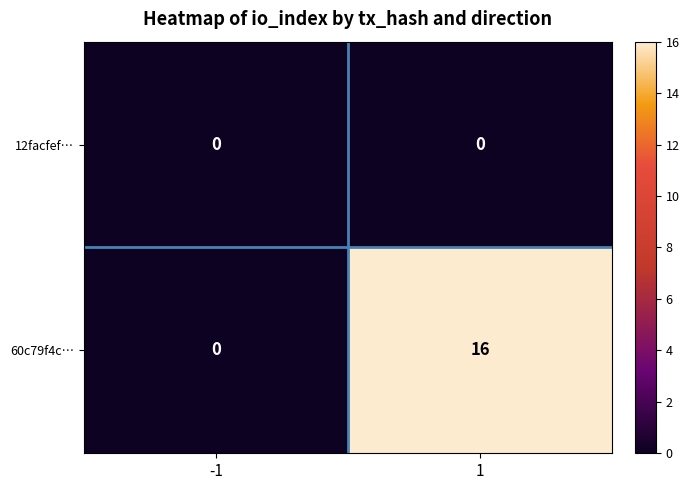

Reading left to right, transcribe all the data shown in this chart.

12facfef…: -1=0	1=0
60c79f4c…: -1=0	1=16